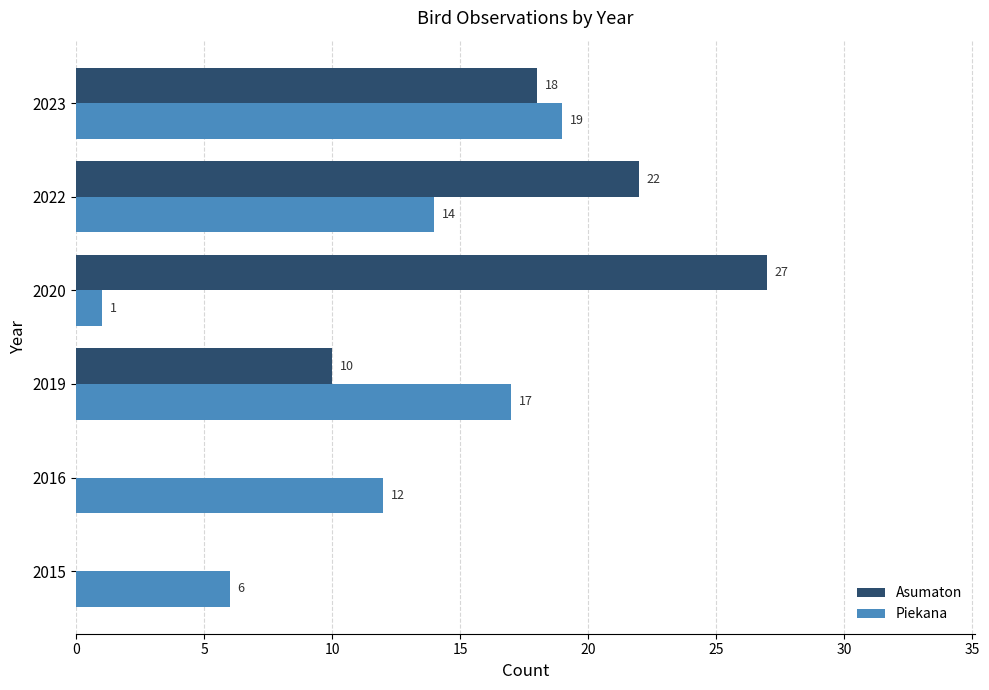

What is the sum of all Asumaton values?

77